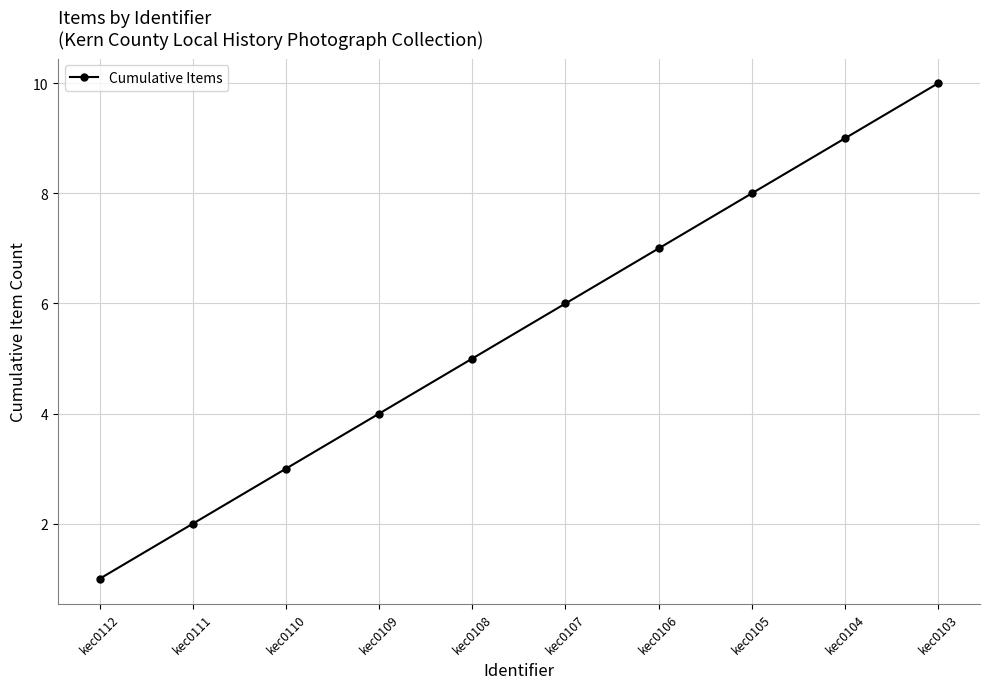

What is the sum of all values?

55